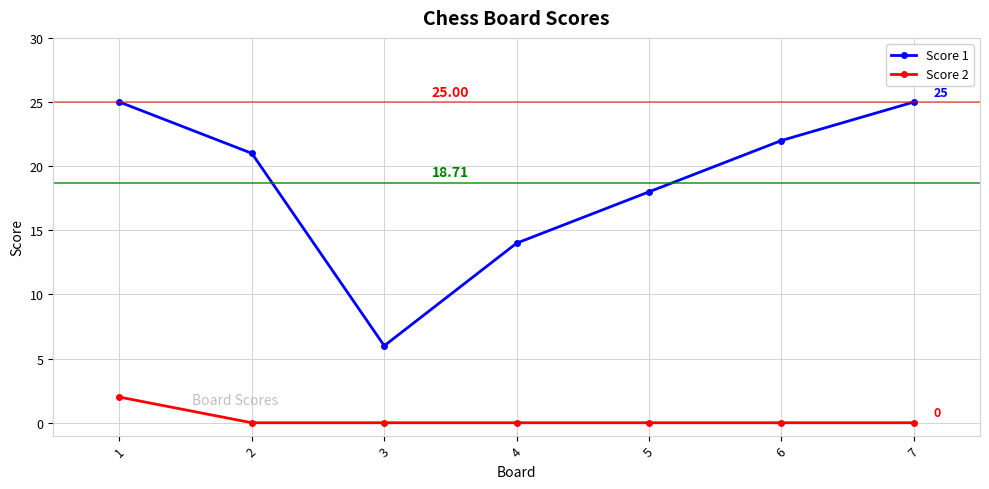

What is the value of the Score 1 point at the 2nd from the left?

21